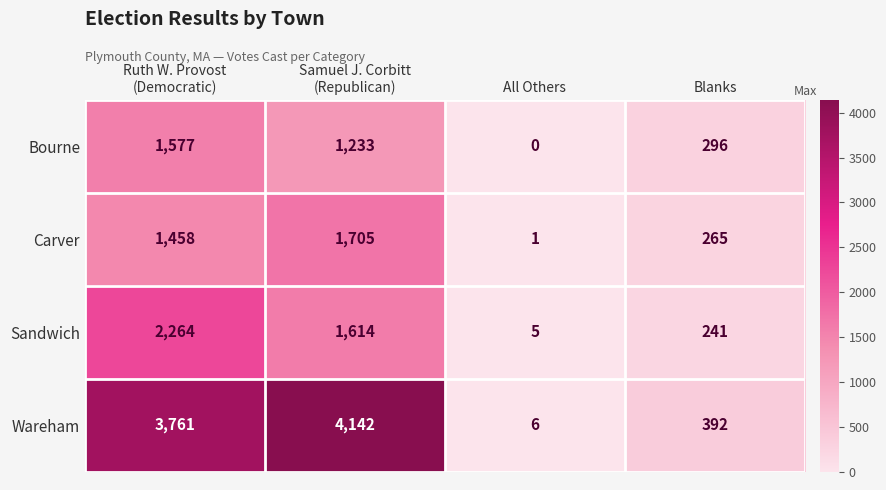

At which label is Bourne closest to 788?

Samuel J. Corbitt (Republican)